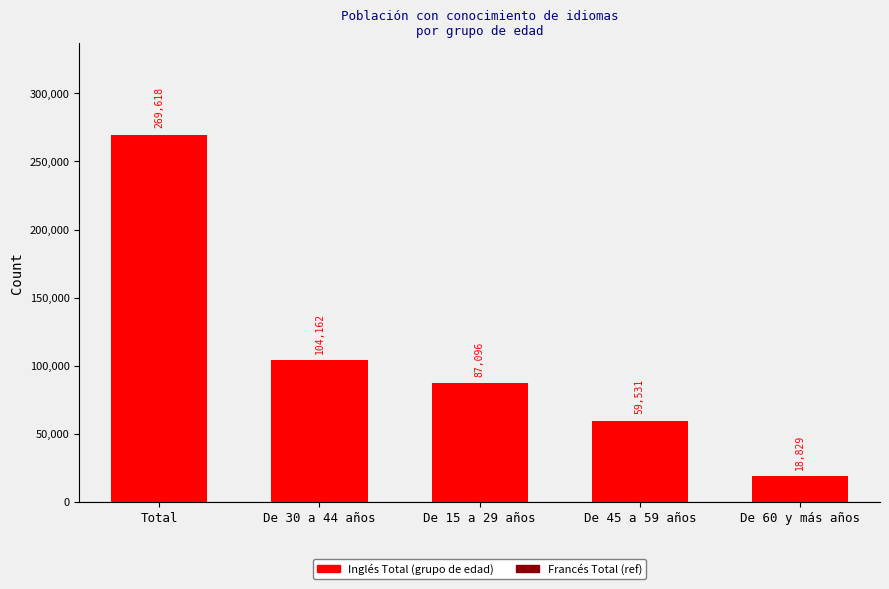

What is the average value?

107847.1